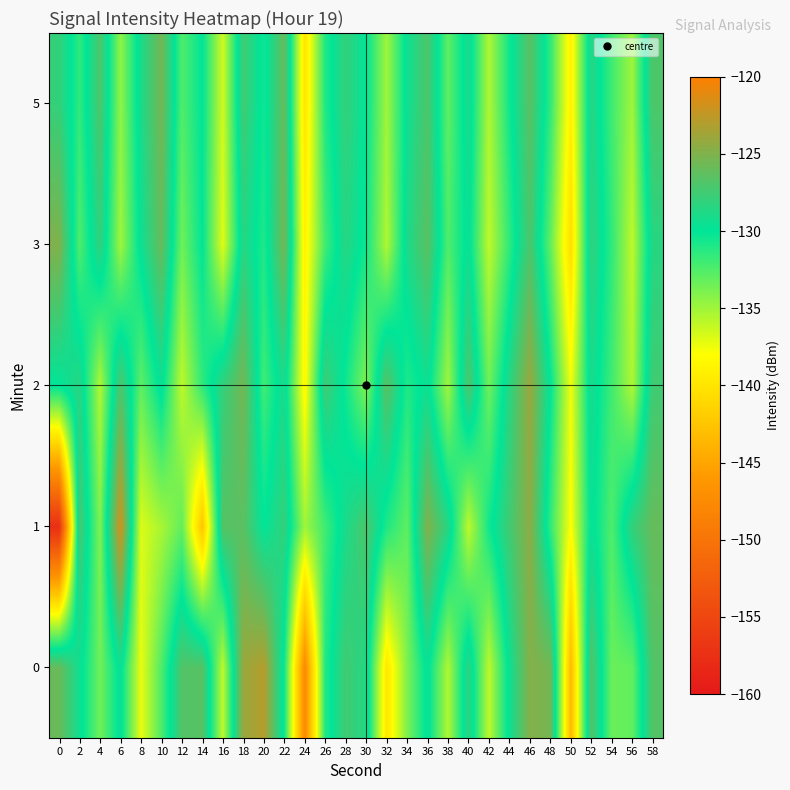

Between 20 and 42, which is larger?

20